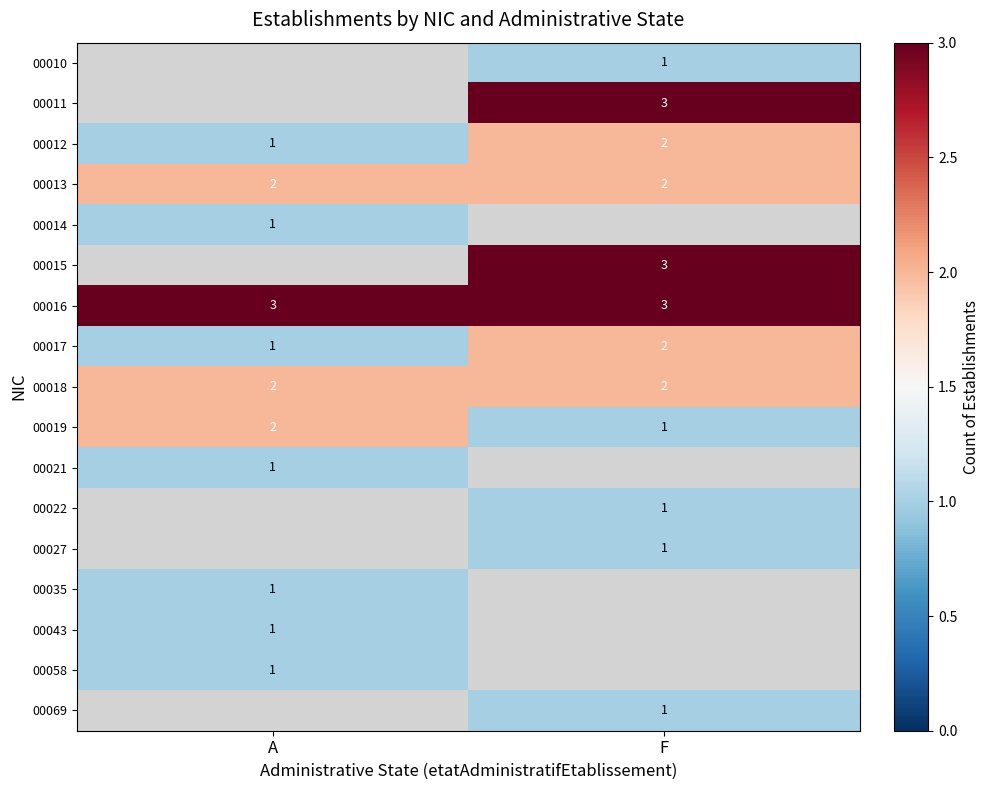

What is the sum of the 00016 values at A and F?

6